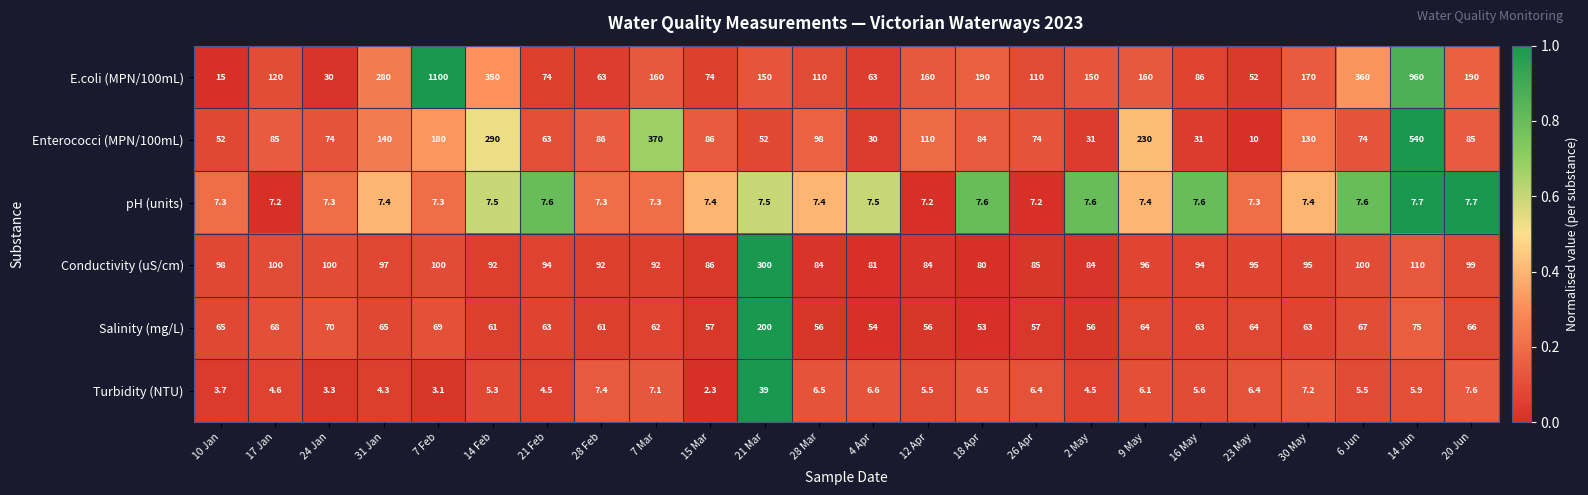

What is the difference between the highest and lowest values at 2 May?

145.5